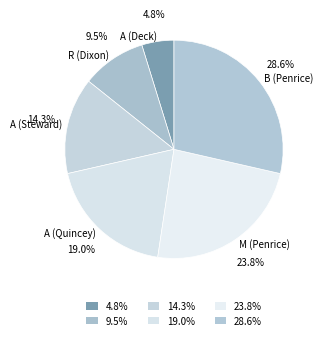

How many slices are in this pie chart?

6